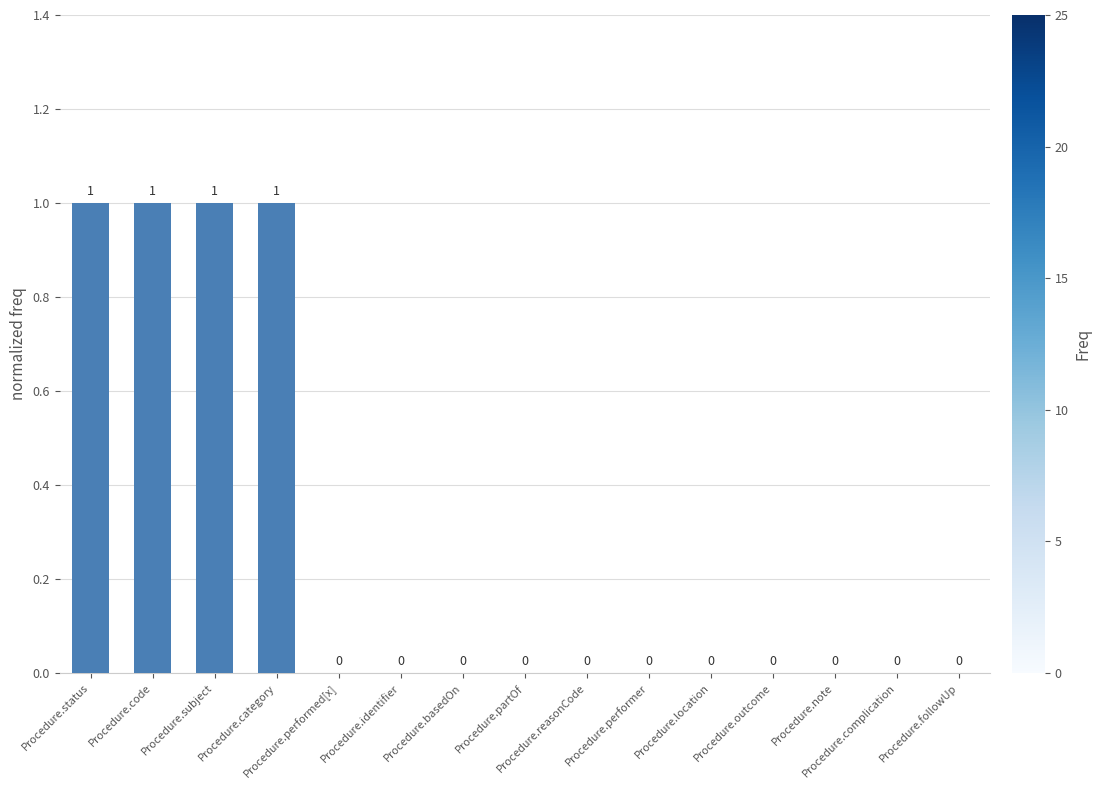

What is the maximum value shown in the chart?

1